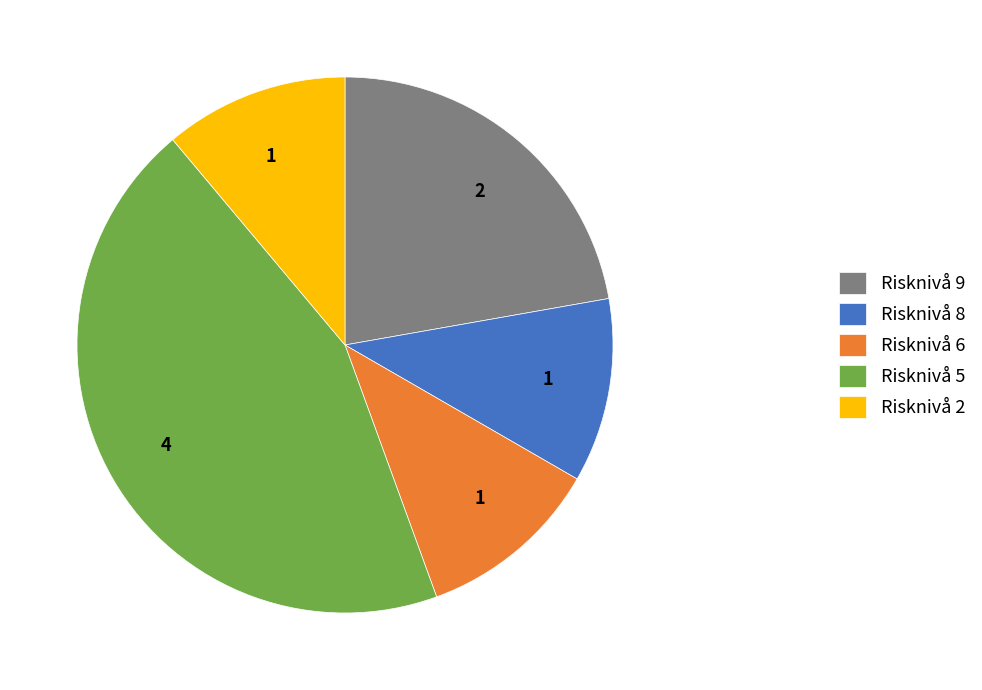

Is it true that Risknivå 5 is 44% of the pie?

True